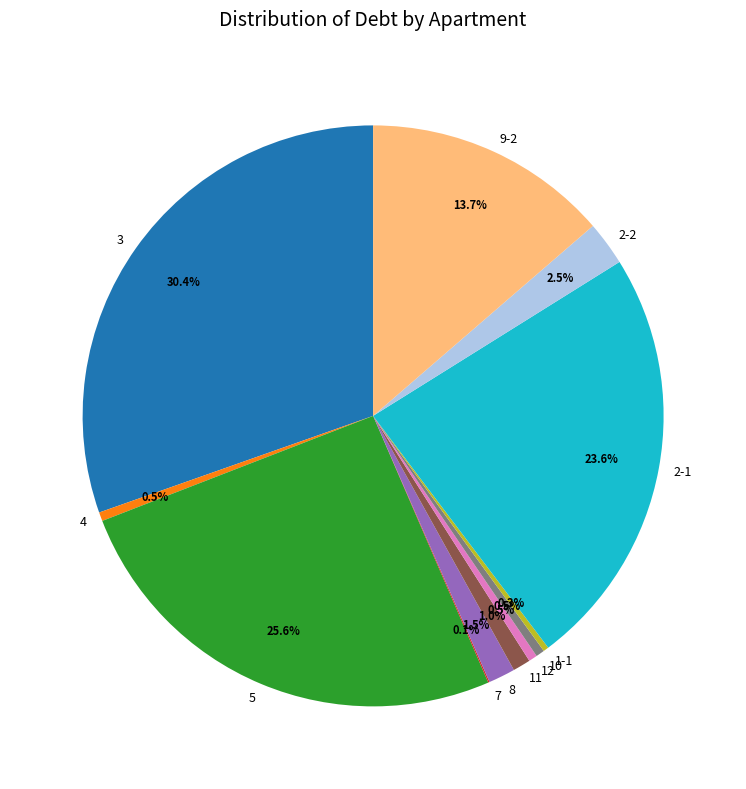

Which category has the biggest portion of the pie?

3